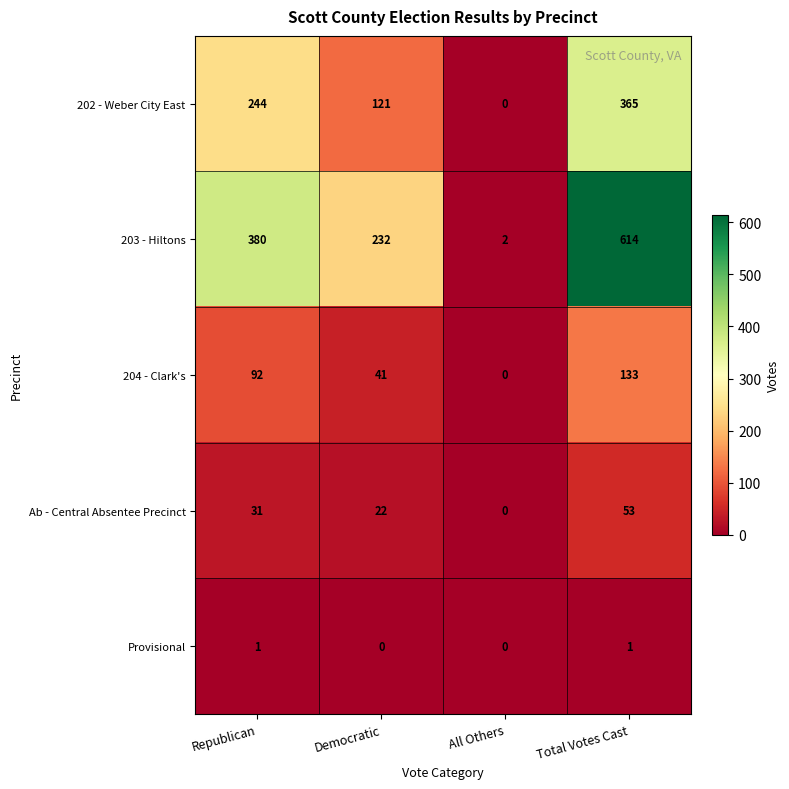

What is the sum of all 202 - Weber City East values?

730